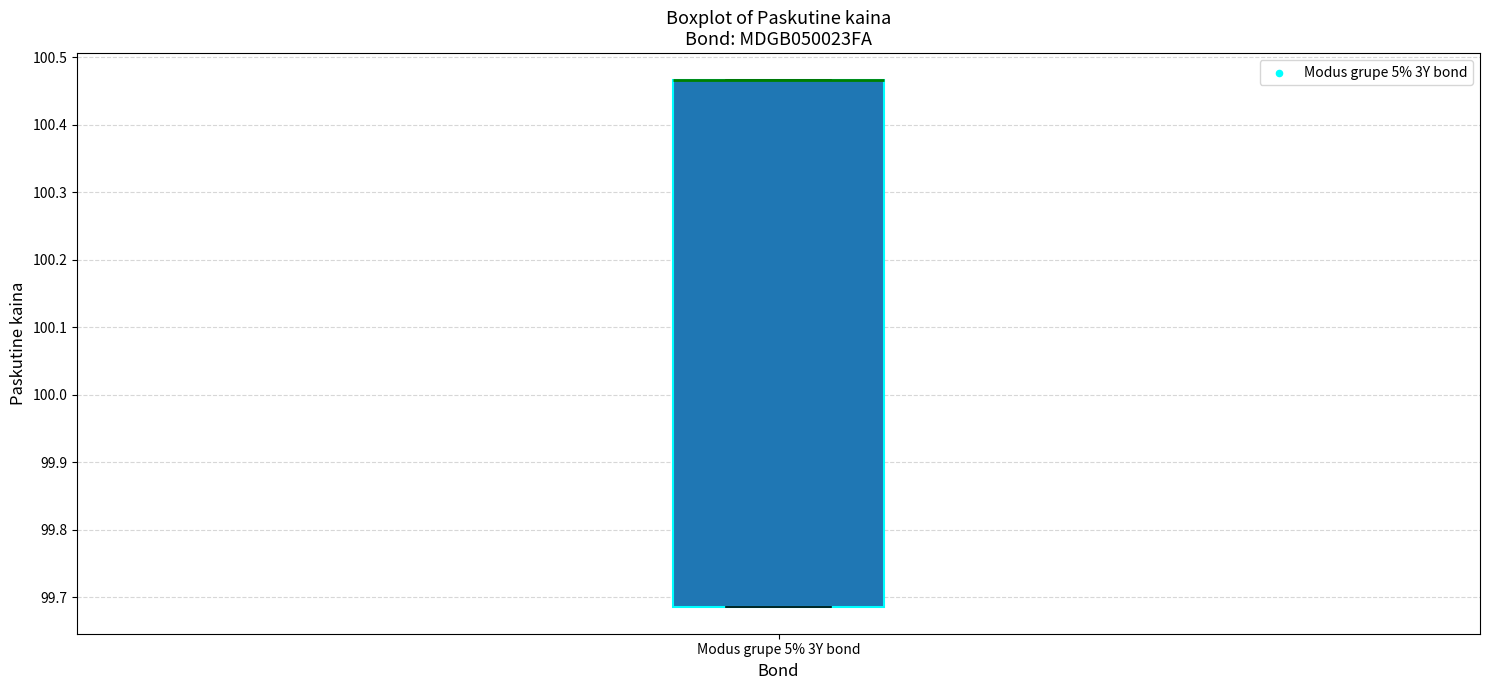

Read this box plot against the y-axis: the position of the median line, the range covered by the box, and the ends of both whiskers. The values are not printed on the chart, so give them approximately, as read against the axis.

median 100.47 (drawn on the box's upper edge), box 99.68 to 100.47, whiskers 99.68 to 100.47